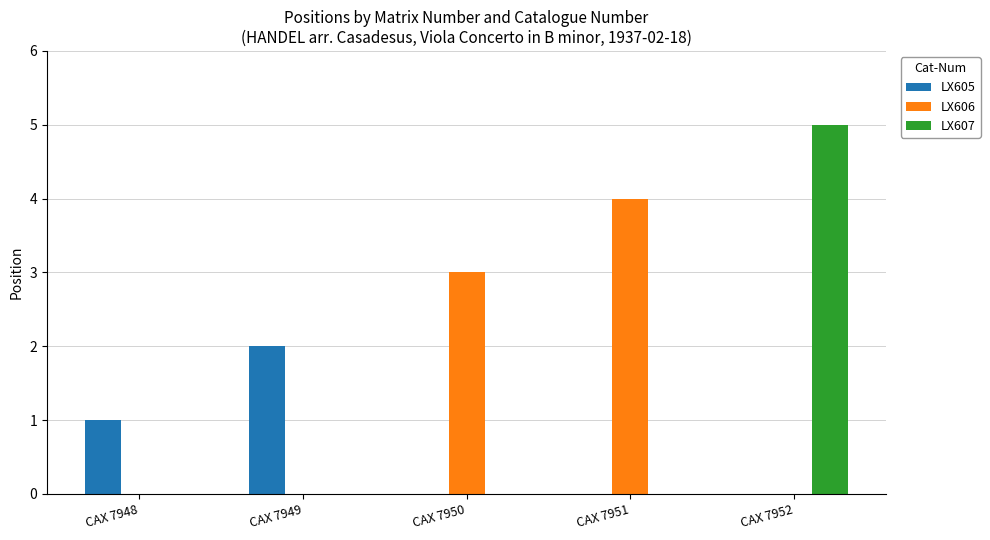

Reading left to right, what are all the values shown in this chart?

LX605: CAX 7948=1	CAX 7949=2	CAX 7950=0	CAX 7951=0	CAX 7952=0
LX606: CAX 7948=0	CAX 7949=0	CAX 7950=3	CAX 7951=4	CAX 7952=0
LX607: CAX 7948=0	CAX 7949=0	CAX 7950=0	CAX 7951=0	CAX 7952=5